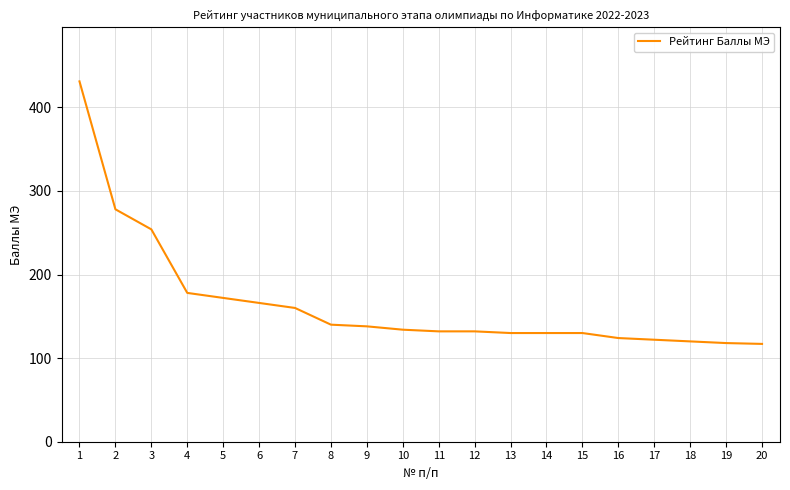

What is the difference between the maximum and minimum values?

314